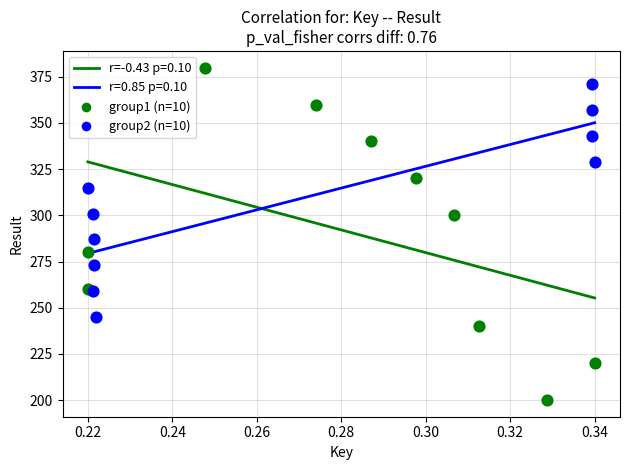

Which series reaches the maximum Y coordinate?

group1 (n=10)